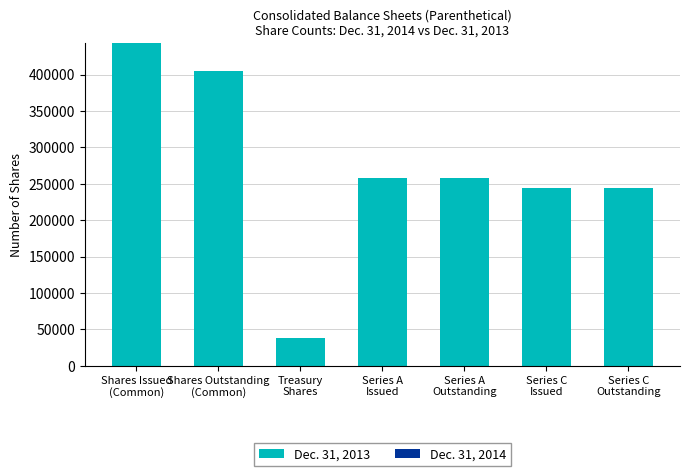

What is the label of the 5th bar from the left?

Series A
Outstanding